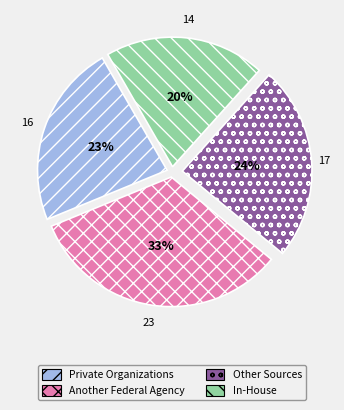

Is there a majority slice in this chart?

No